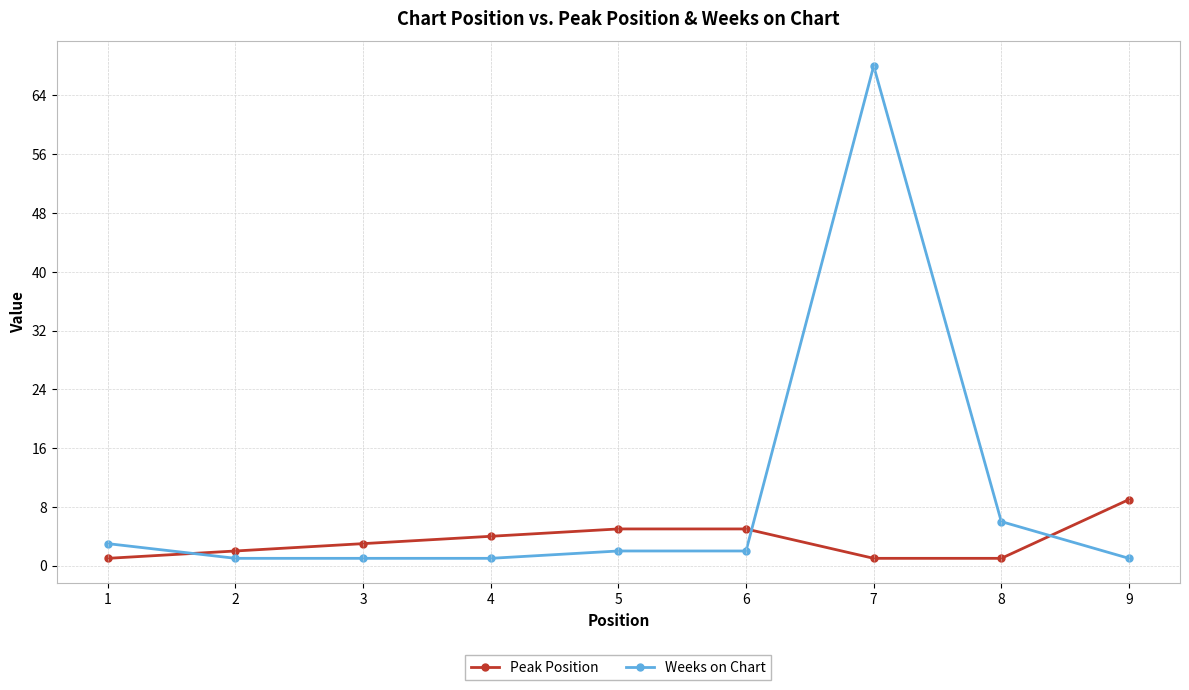

Between 2 and 9, which series saw the biggest shift?

Peak Position